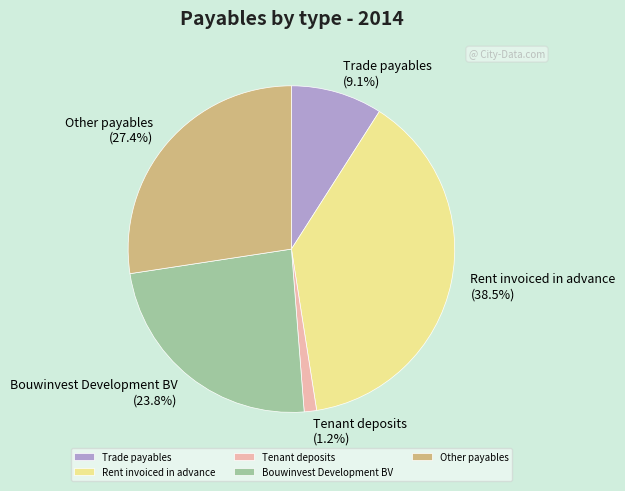

To the nearest percent, what is the average slice percentage?

20%